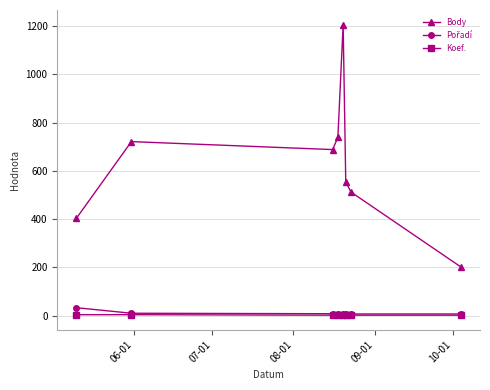

True or false: Koef. and Body cross at least once.

False